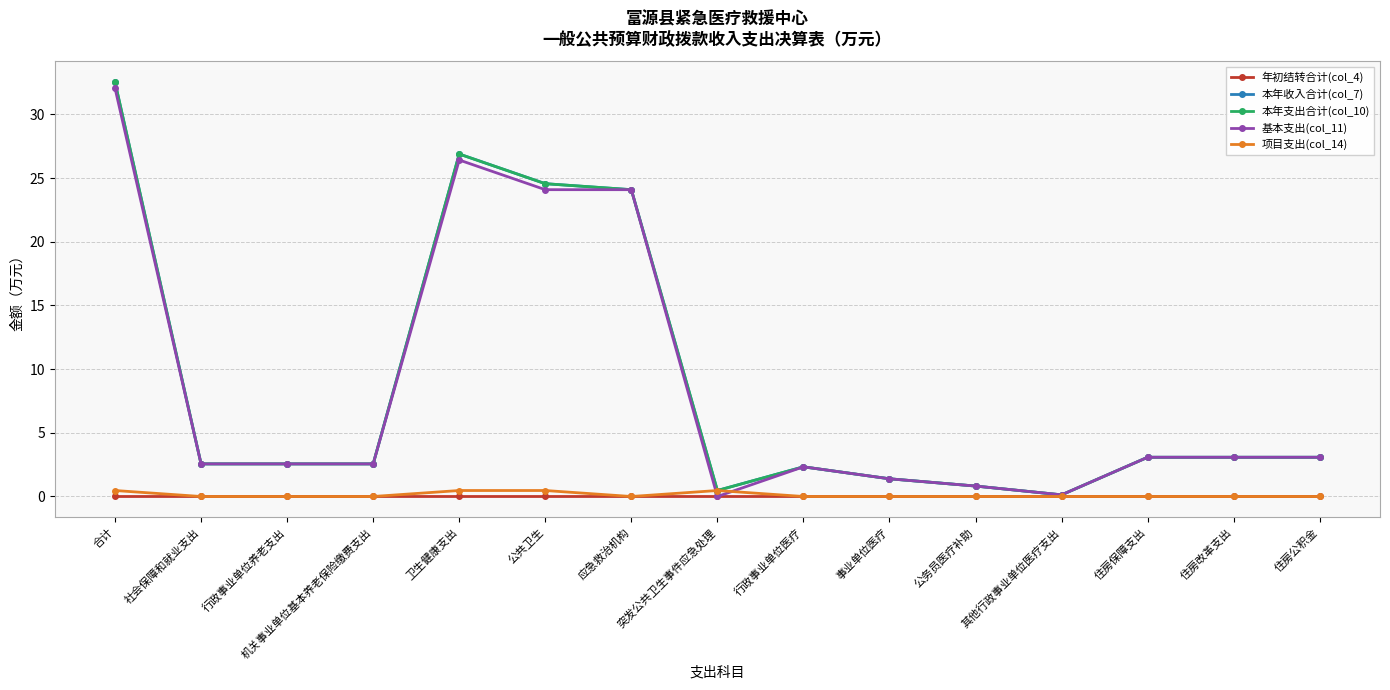

What is the label of the 1st point from the right?

住房公积金